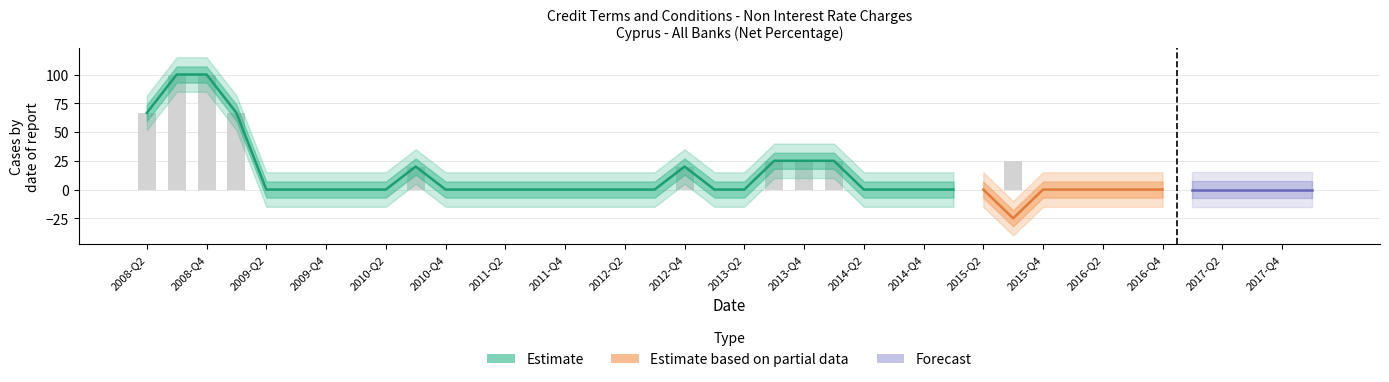

Reading right to left, list all the values displayed in this chart.

0.0	0.0	0.0	0.0	0.0	0.0	0.0	0.0	0.0	0.0	-25.0	0.0	0.0	0.0	0.0	0.0	25.0	25.0	25.0	0.0	0.0	20.0	0.0	0.0	0.0	0.0	0.0	0.0	0.0	0.0	20.0	0.0	0.0	0.0	0.0	0.0	66.7	100.0	100.0	66.7